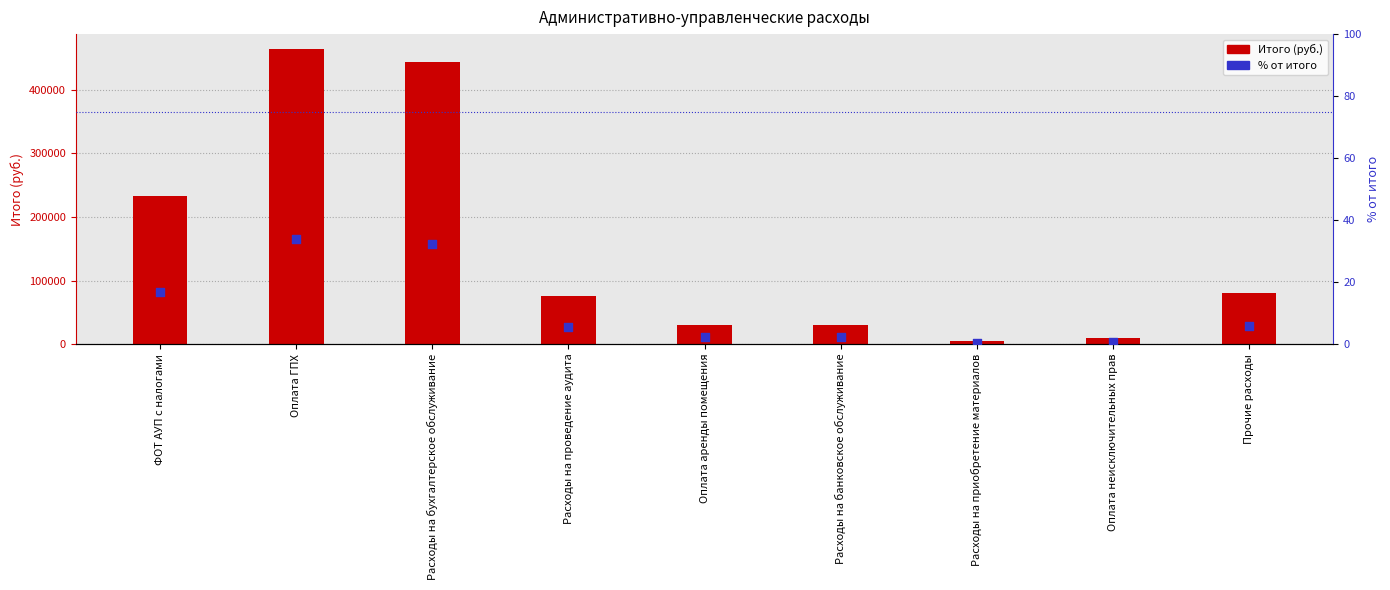

Is the value of col_1 at Расходы на банковское обслуживание greater than the value of % от итого at Прочие расходы?

Yes